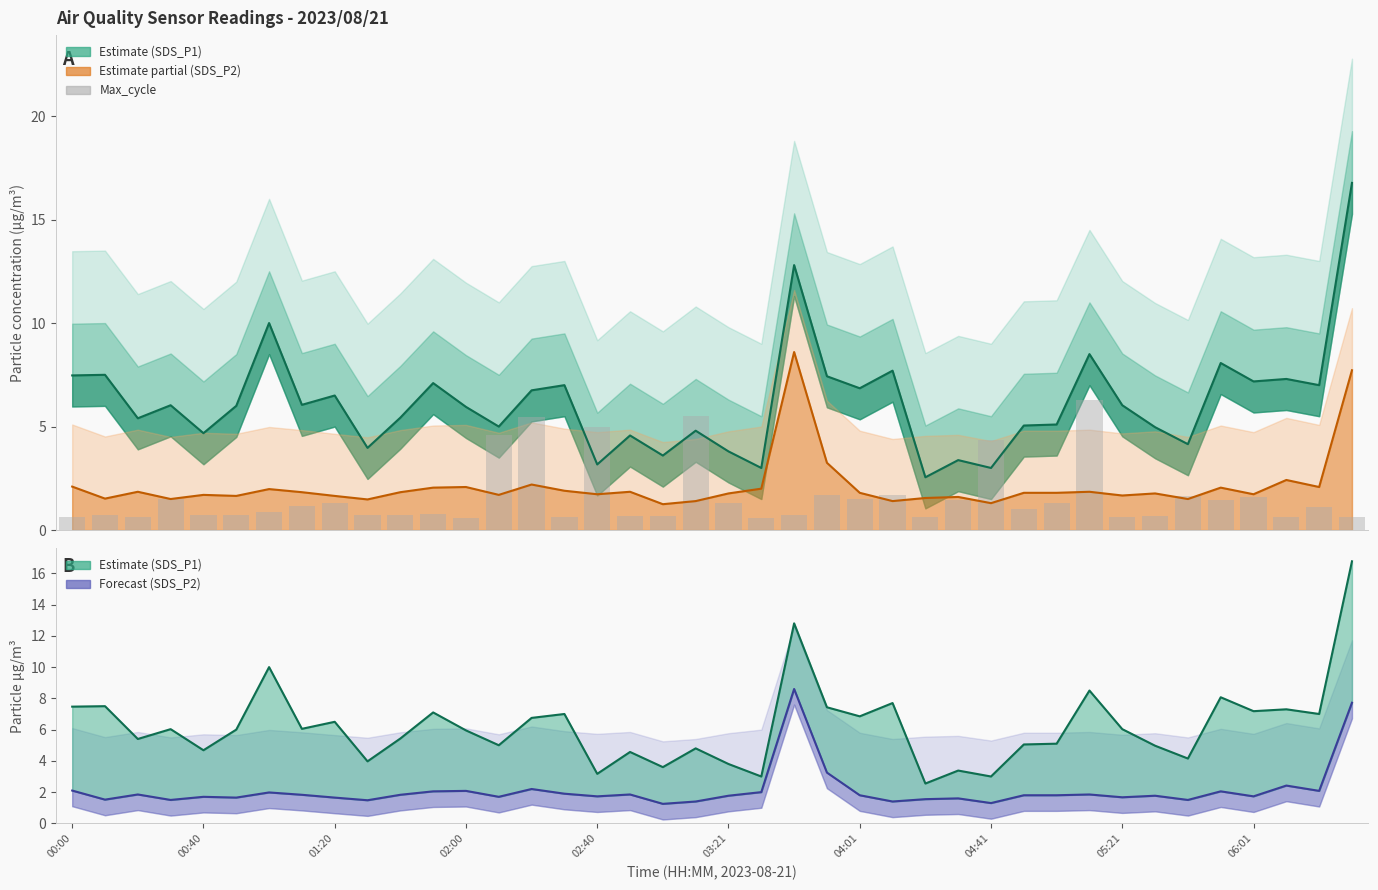

What is the sum of all values?

64.5